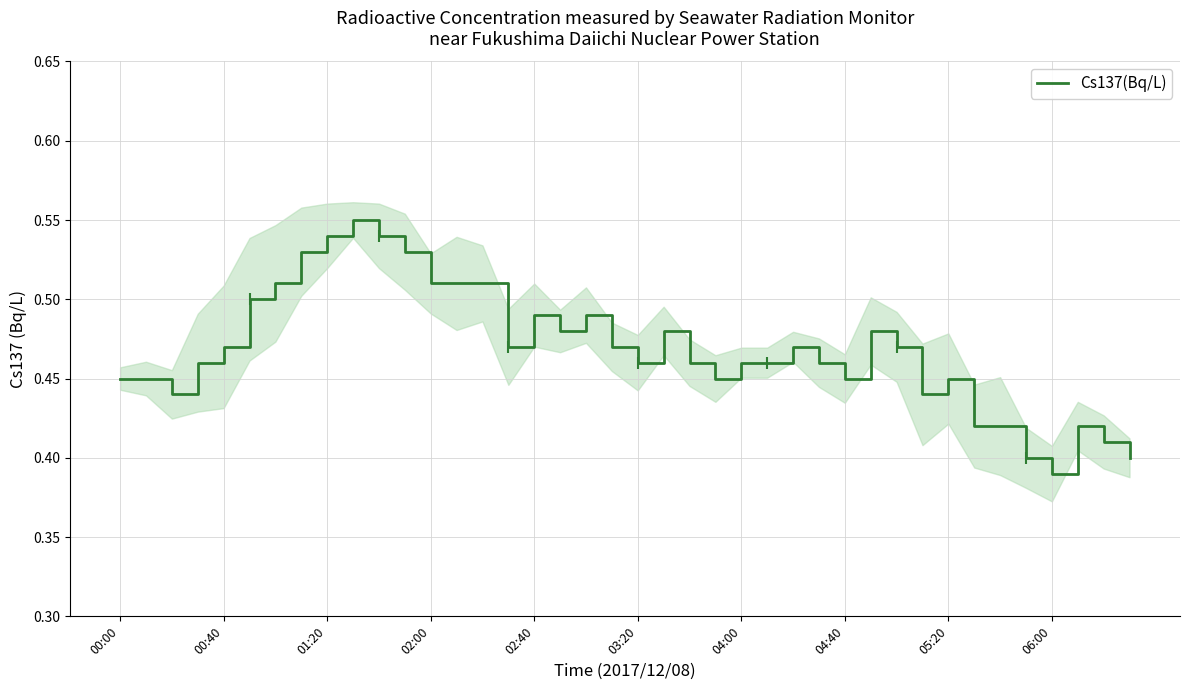

What is the approximate value at 15?

0.5